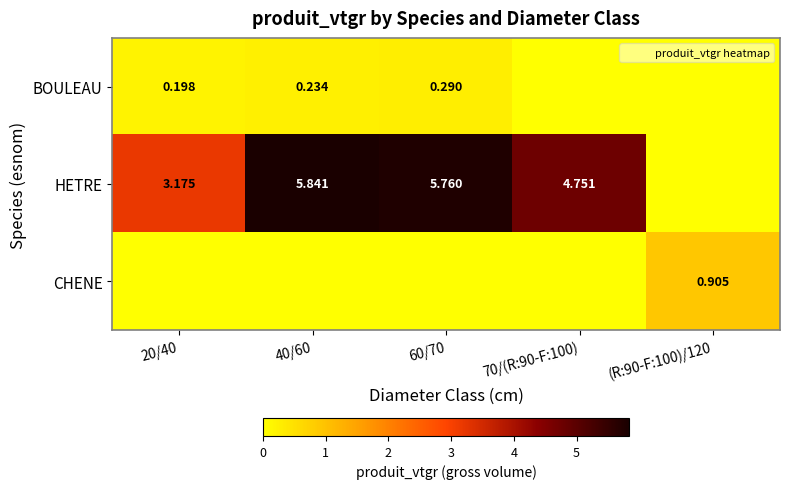

Which category has the lowest value in the HETRE series?

(R:90-F:100)/120